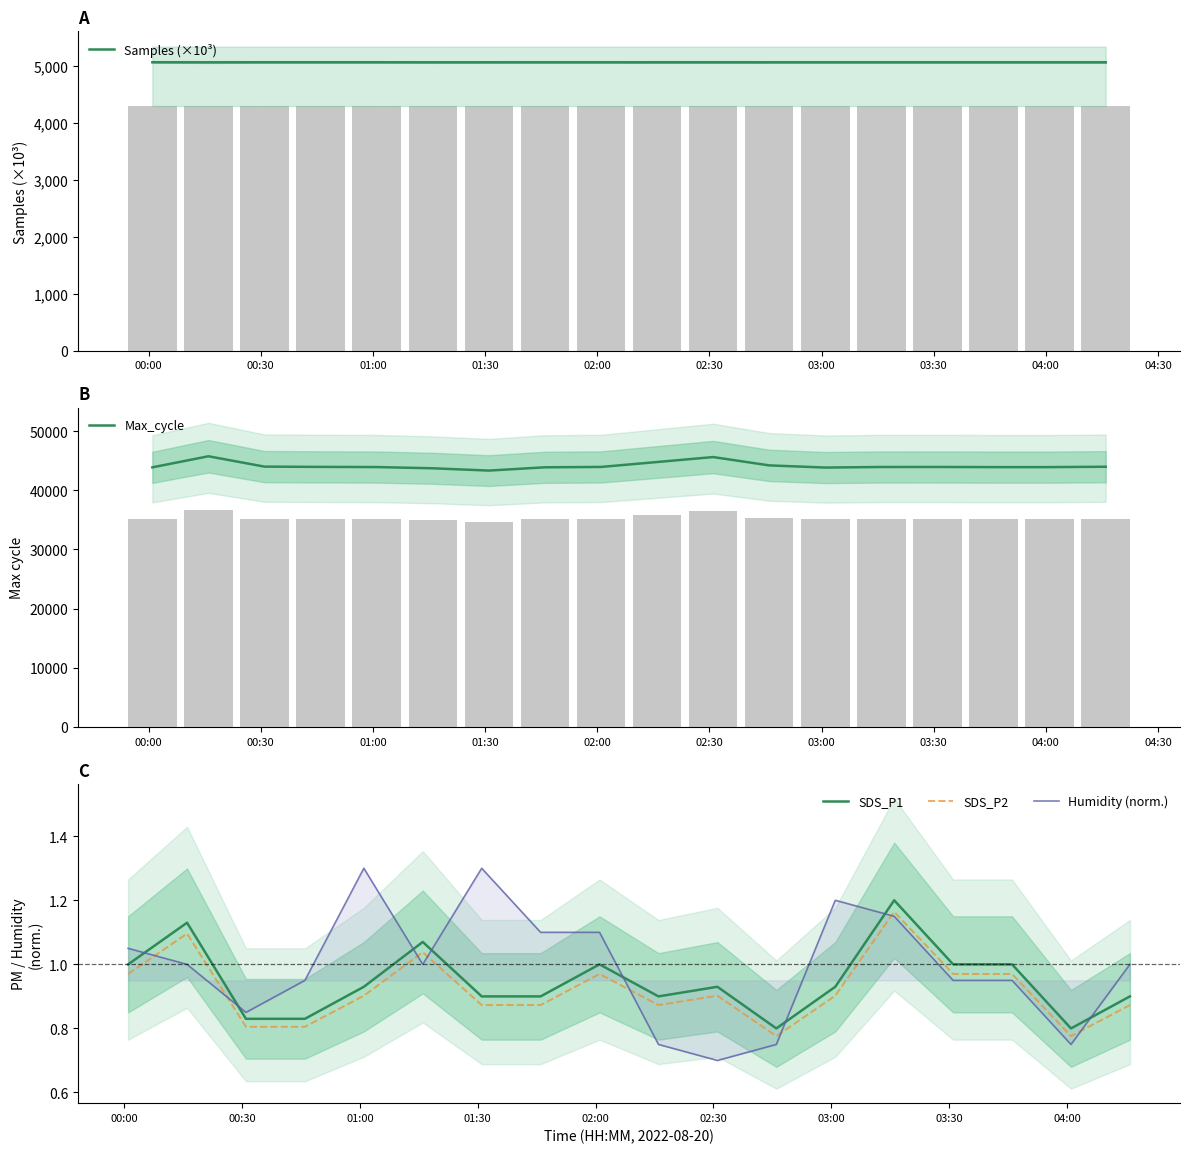

What is the maximum value for Samples (×10³)?

5068.6